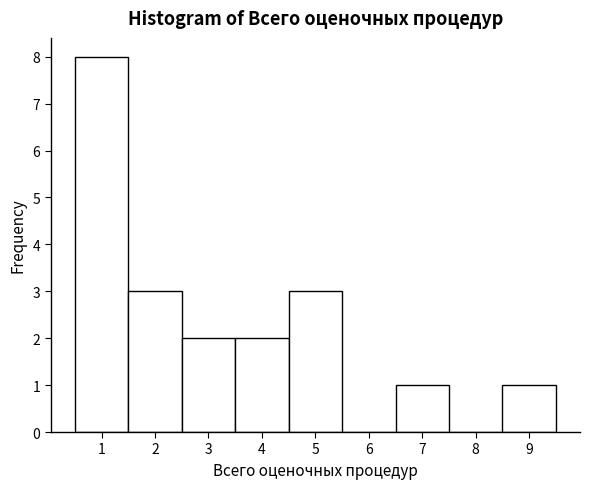

Reading left to right, transcribe this chart: for each bar, give the range it covers on the x-axis and its height. The values are not printed on the chart, so give them approximately, as read against the axis.

0.5 to 1.5: 8
1.5 to 2.5: 3
2.5 to 3.5: 2
3.5 to 4.5: 2
4.5 to 5.5: 3
5.5 to 6.5: 0
6.5 to 7.5: 1
7.5 to 8.5: 0
8.5 to 9.5: 1